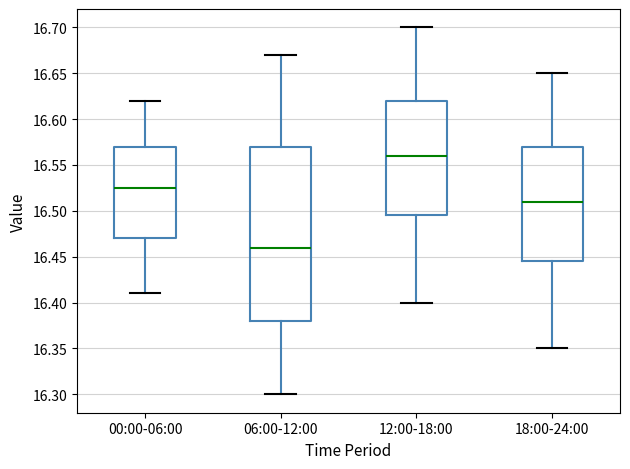

Which box is the tallest, from its lower edge to its upper edge?

06:00-12:00